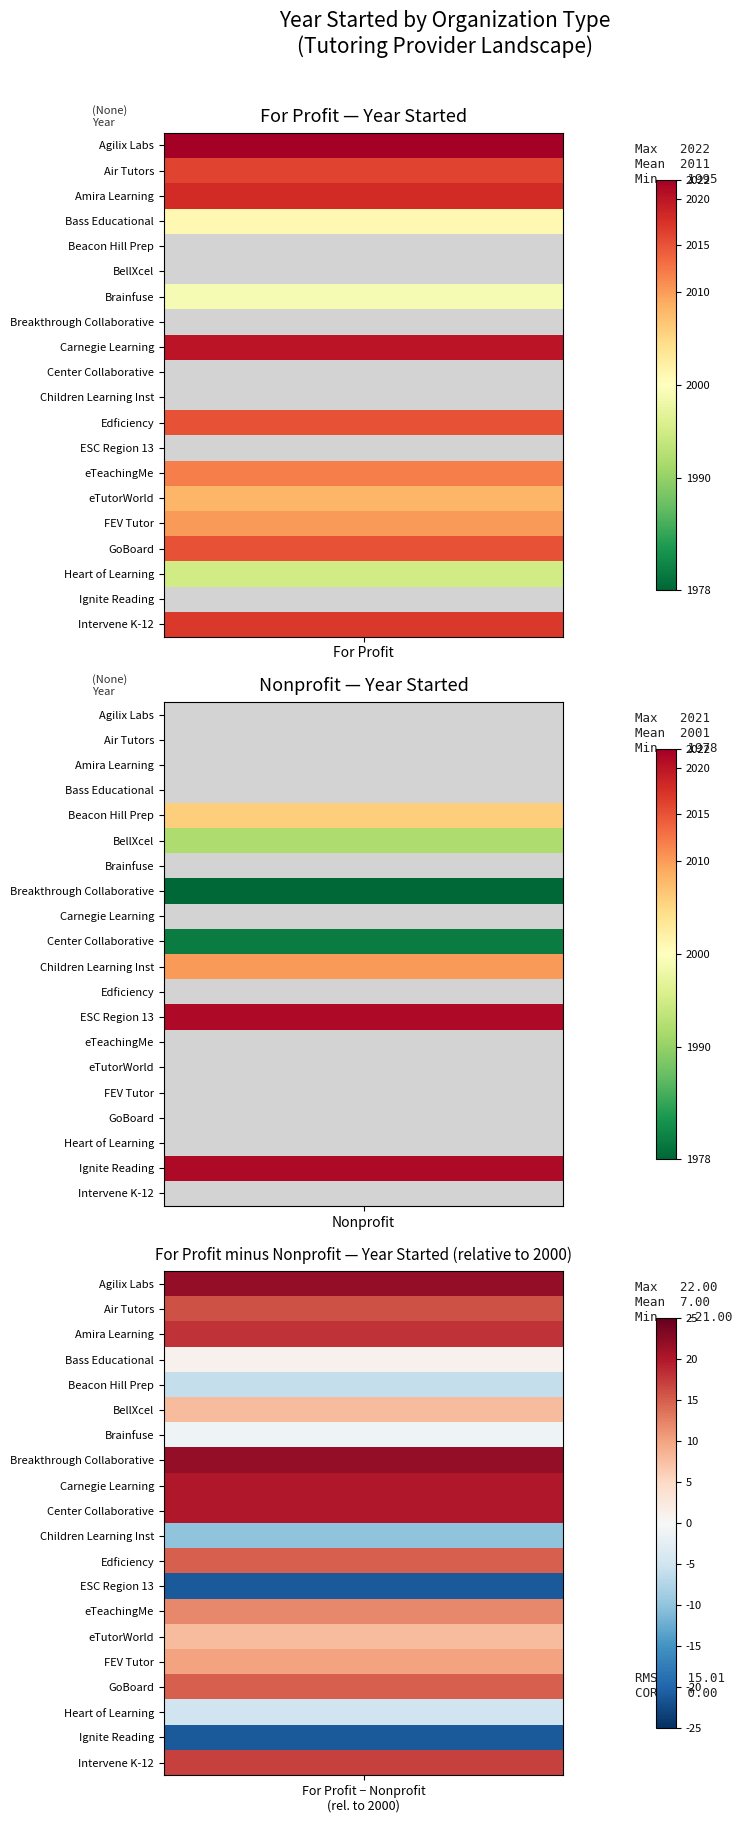

The eTeachingMe series shows -1208 at Nonprofit. True or false?

False